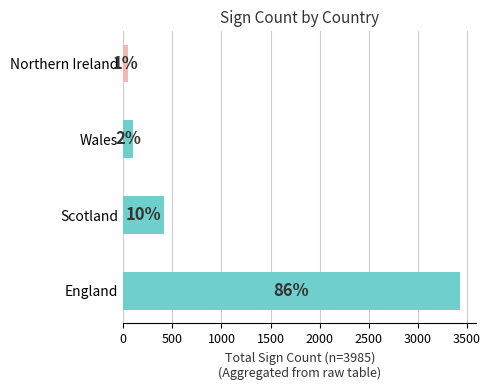

How many bars are there in total?

4